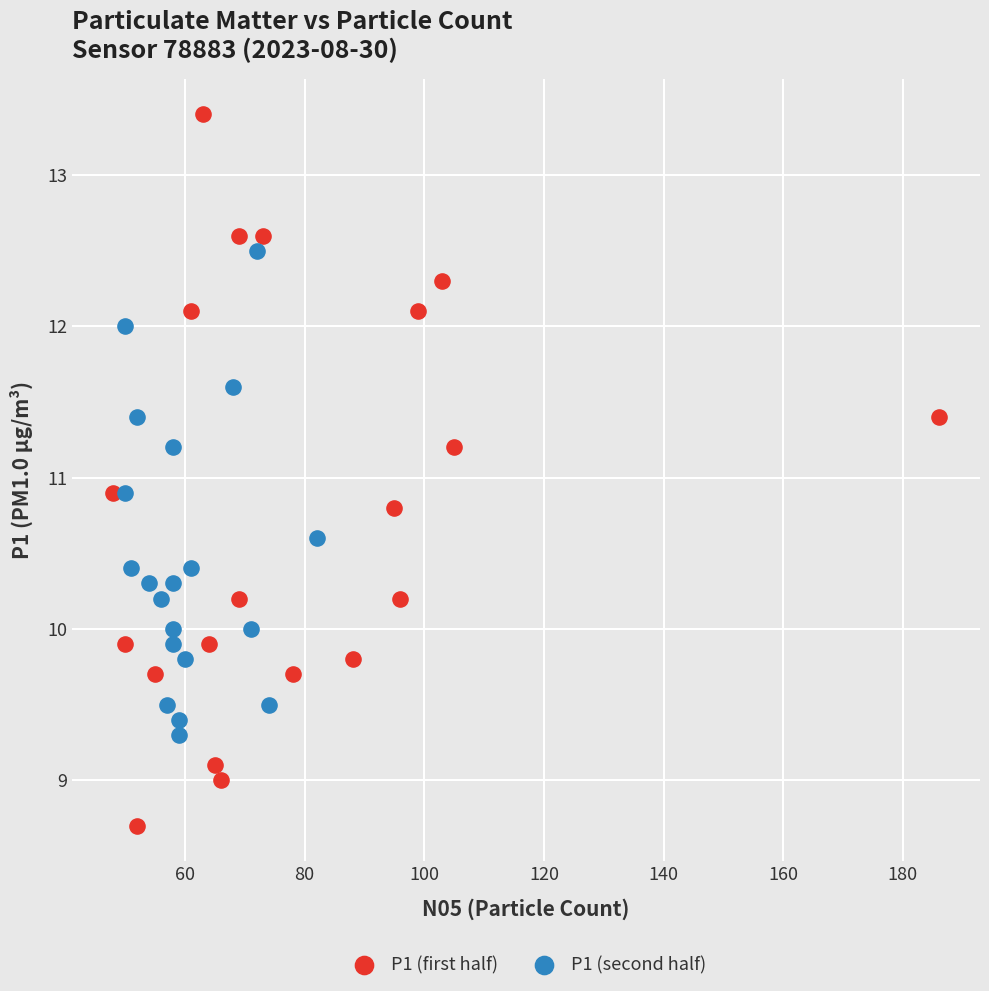

Which series contains the lowest Y value?

P1 (first half)